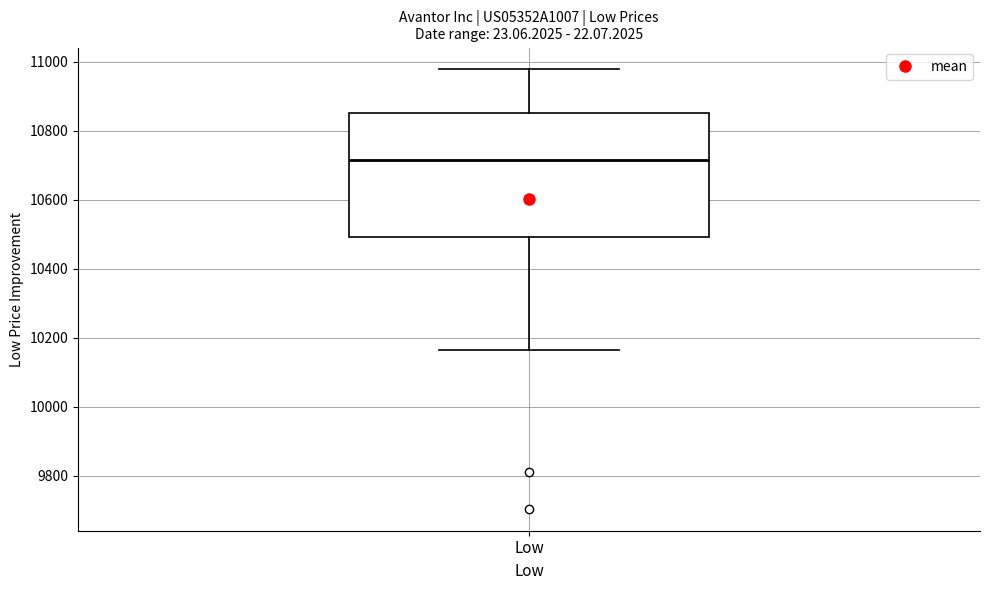

Where is the upper edge of the box for Low on the y-axis? The values are not printed on the chart, so give them approximately, as read against the axis.

10860